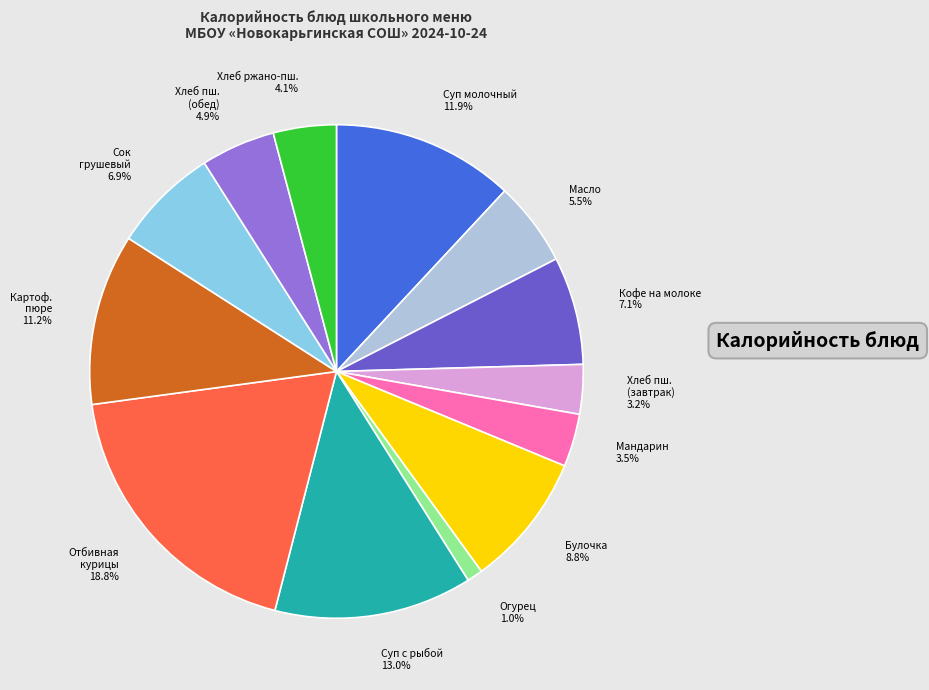

Is there any slice that represents more than half of the pie?

No